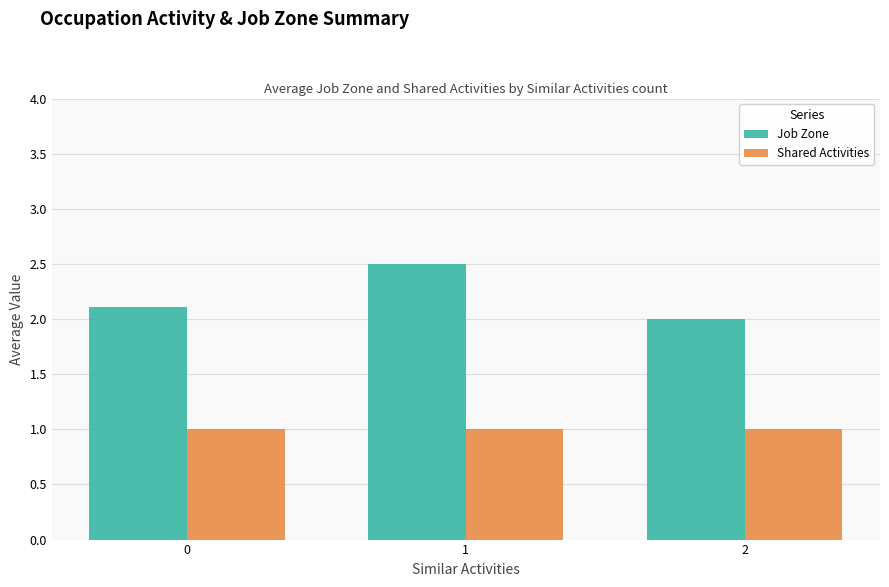

Which series has the largest total across all categories?

Job Zone